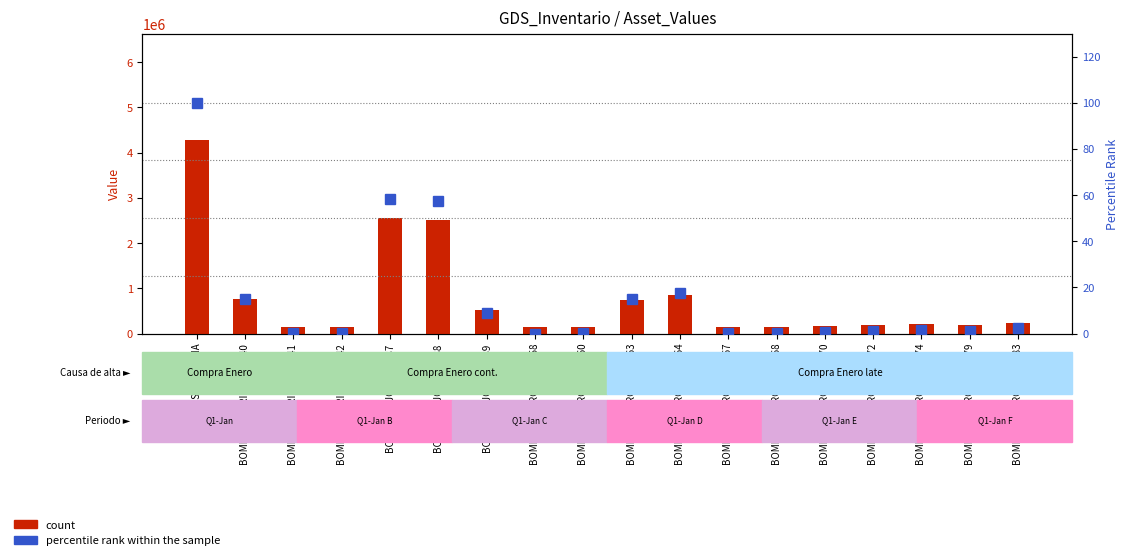

List the labels in order of count value, smallest first.

BOMBA SUMERGIBLE-4858, BOMBA CENTRIFUGA-1441, BOMBA CENTRIFUGA-1442, BOMBA SUMERGIBLE-4860, BOMBA SUMERGIBLE-4867, BOMBA SUMERGIBLE-4868, BOMBA SUMERGIBLE-4870, BOMBA SUMERGIBLE-4872, BOMBA SUMERGIBLE-4879, BOMBA SUMERGIBLE-4874, BOMBA SUMERGIBLE-4883, BOMBAFLUJOMIXTO-89, BOMBA SUMERGIBLE-4863, BOMBA CENTRIFUGA-1440, BOMBA SUMERGIBLE-4864, BOMBAFLUJOMIXTO-88, BOMBAFLUJOMIXTO-87, CAMARA SUBMARINA